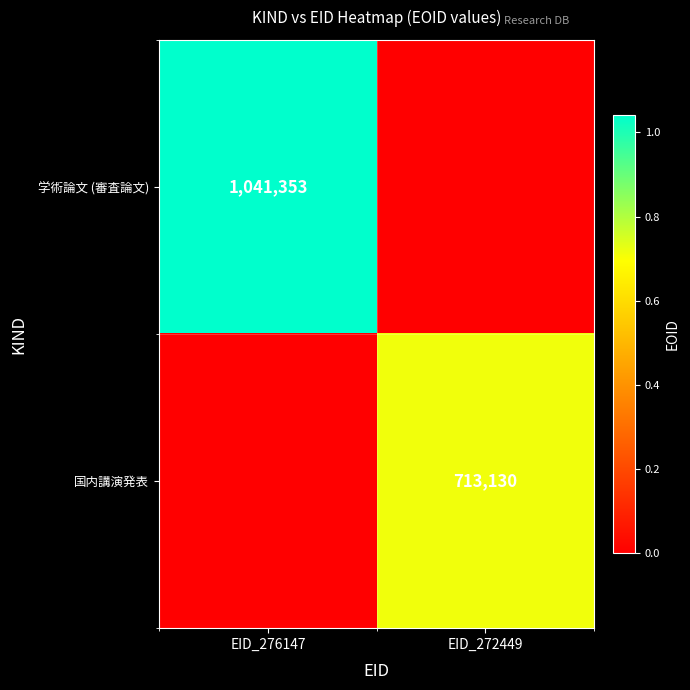

Is it true that 学術論文 (審査論文) equals 1041353 at EID_276147?

True